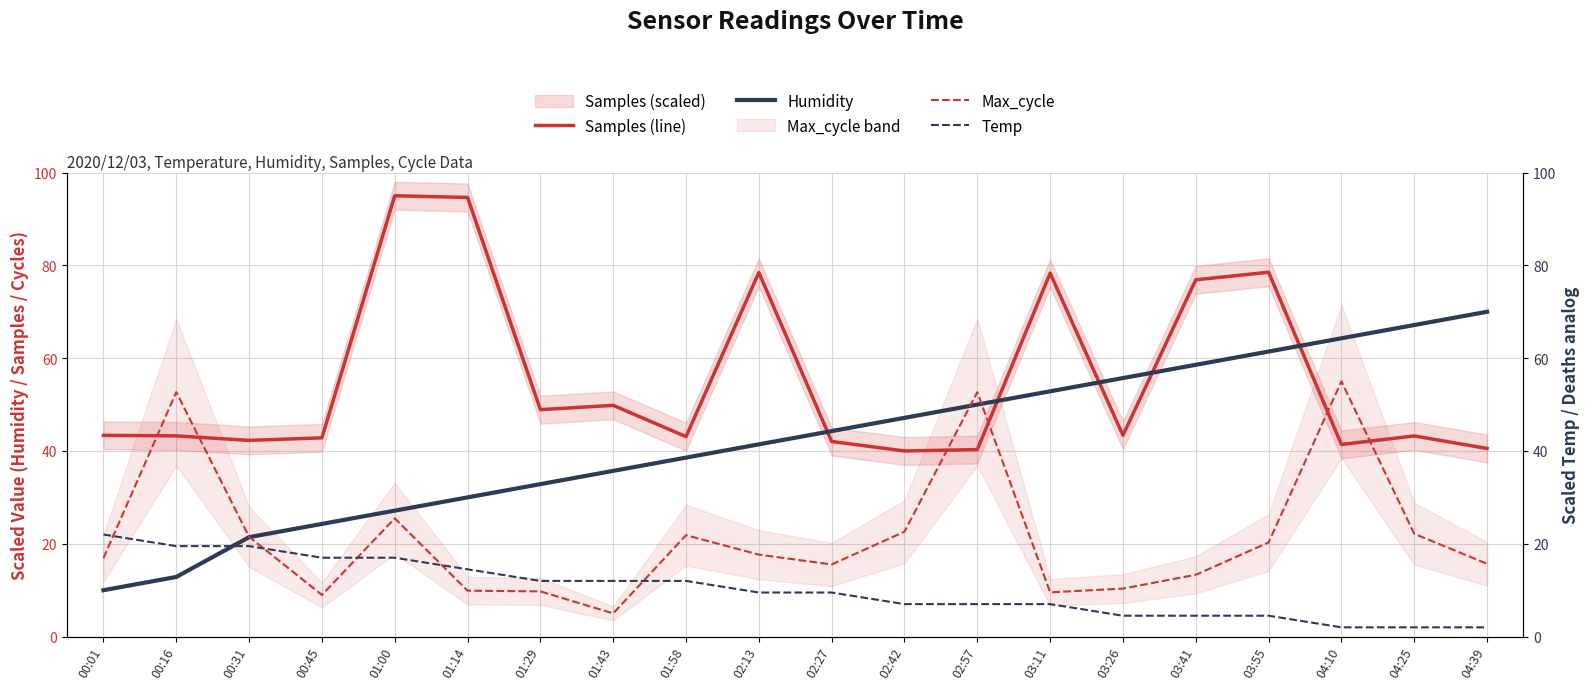

What is the maximum value for Samples (line)?

95.0